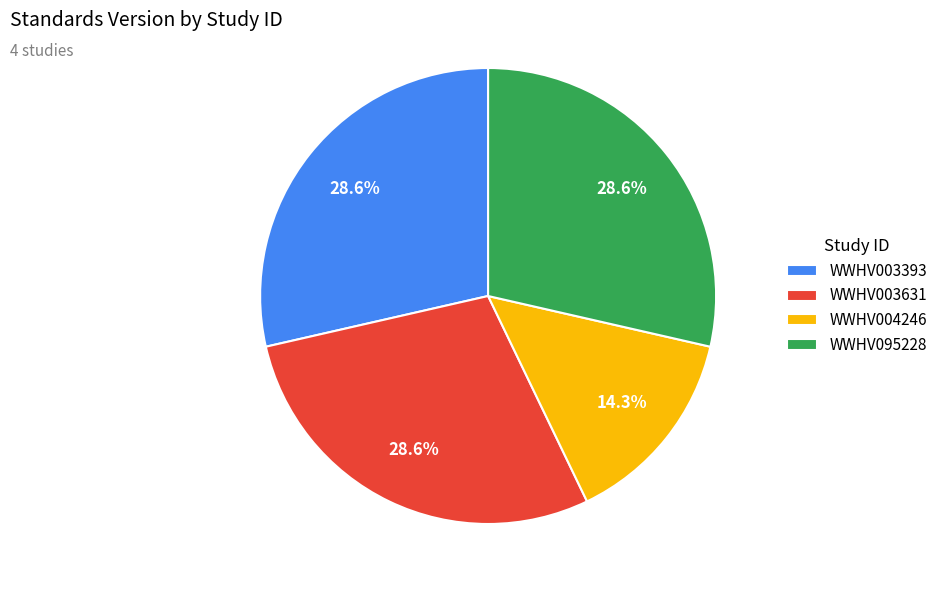

Which has a higher value, WWHV095228 or WWHV004246?

WWHV095228